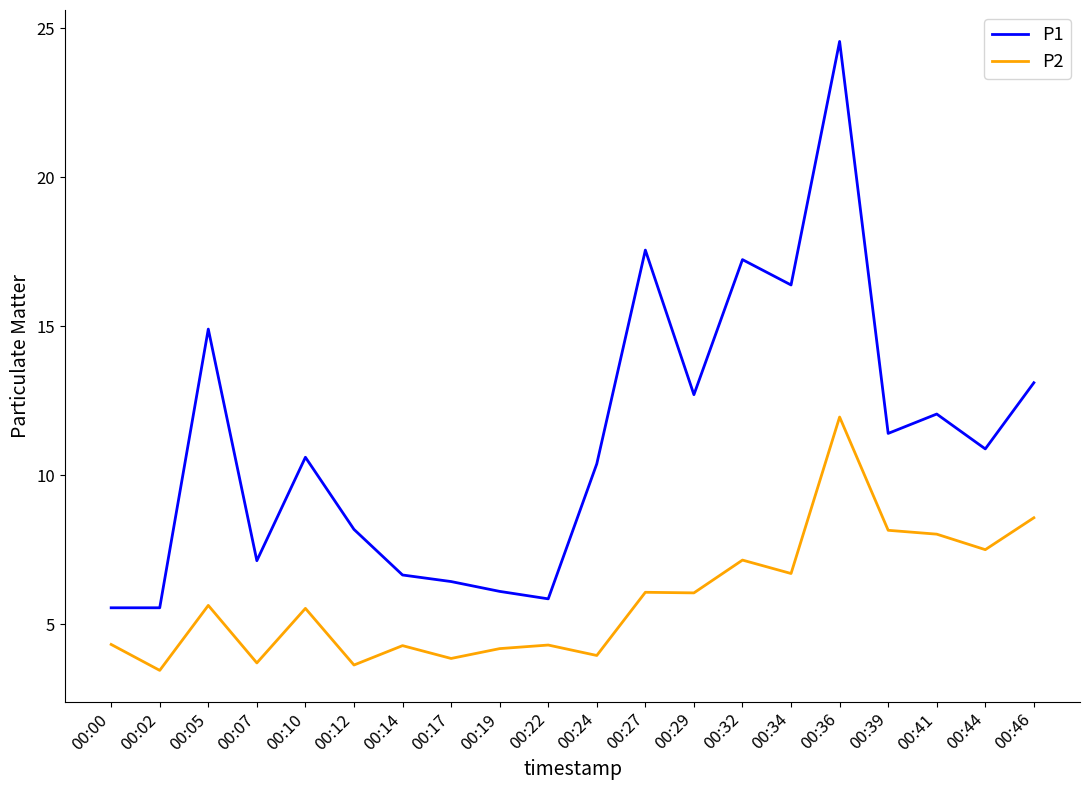

Which series changed the most between 00:00 and 00:39?

P1